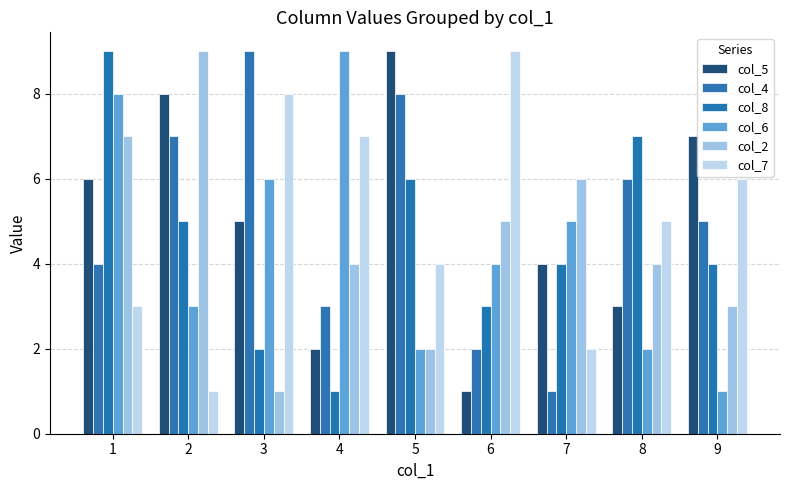

Rank the categories by col_8 value from lowest to highest.

4, 3, 6, 7, 9, 2, 5, 8, 1